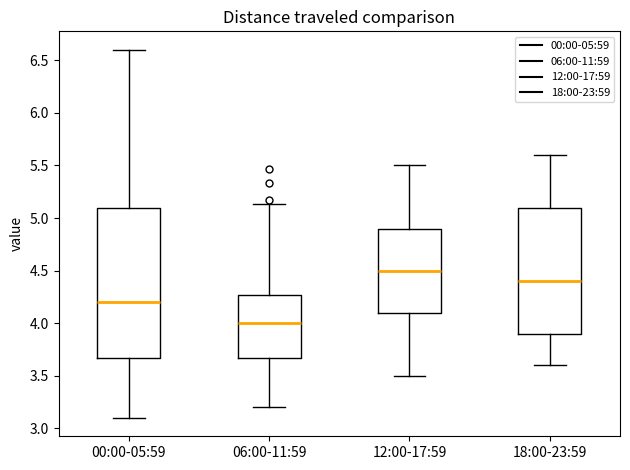

Where does the lower whisker of the box for 18:00-23:59 end on the y-axis? The values are not printed on the chart, so give them approximately, as read against the axis.

3.60